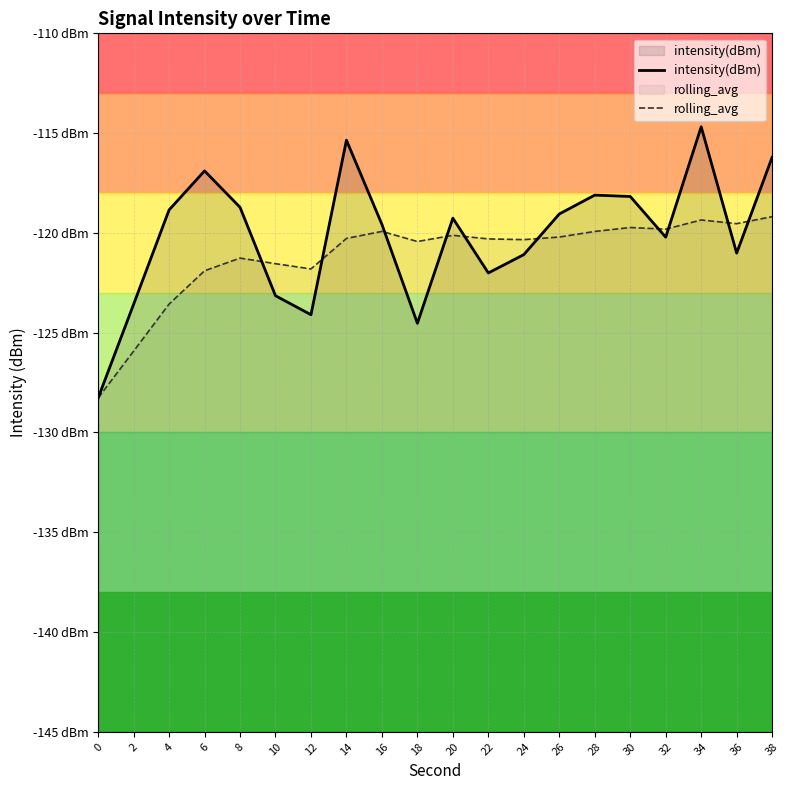

Which series changed the most between 20 and 28?

intensity(dBm)